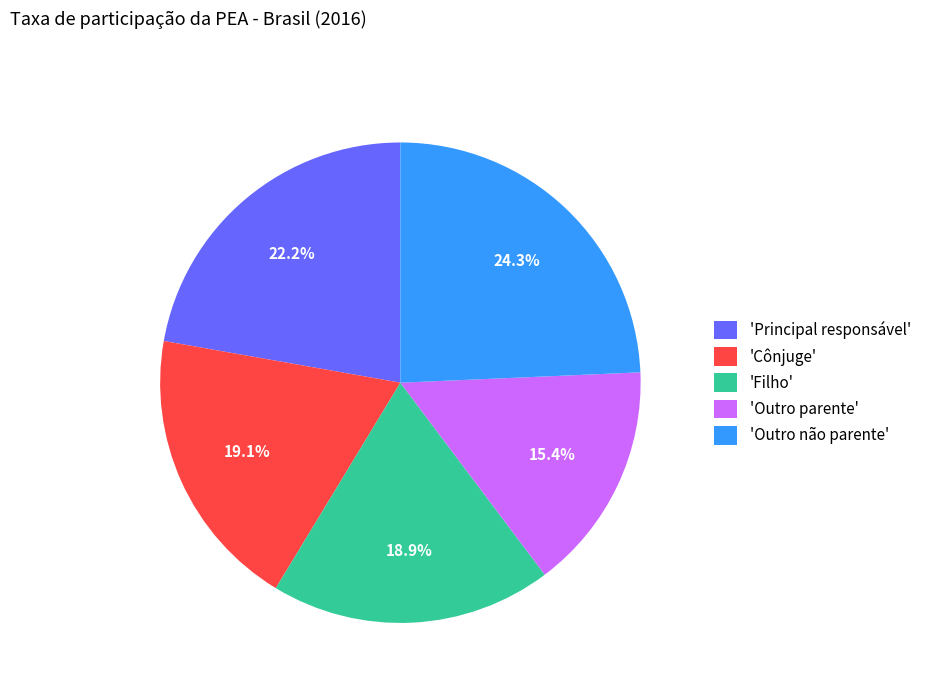

Which slice is the smallest?

'Outro parente'